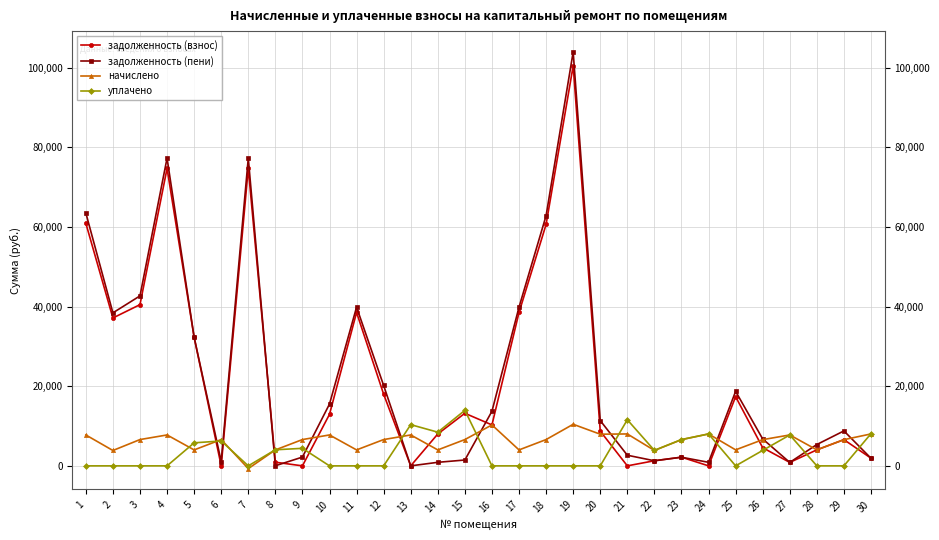

What is the minimum value for начислено?

-686.2